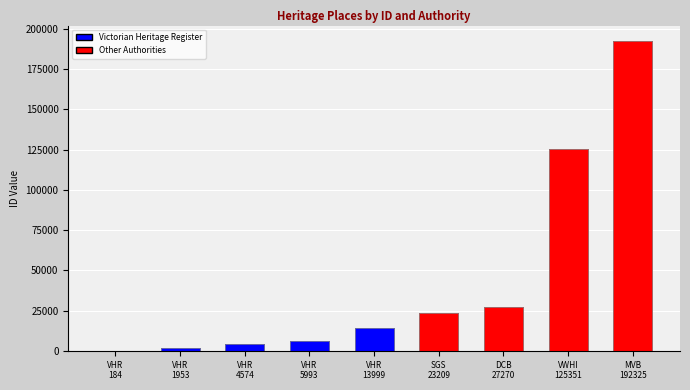

What is the label of the 5th bar from the left?

VHR
13999